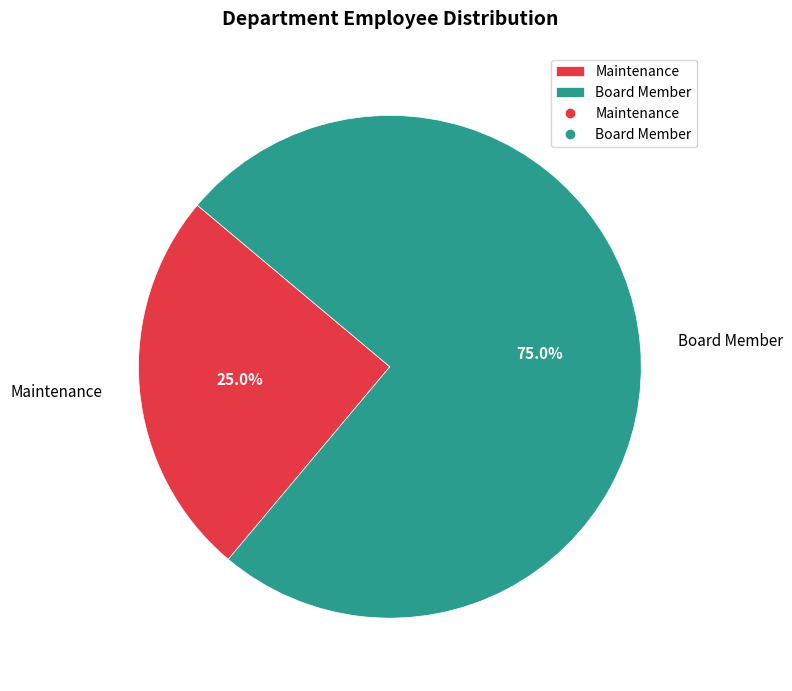

Is there a majority slice in this chart?

Yes